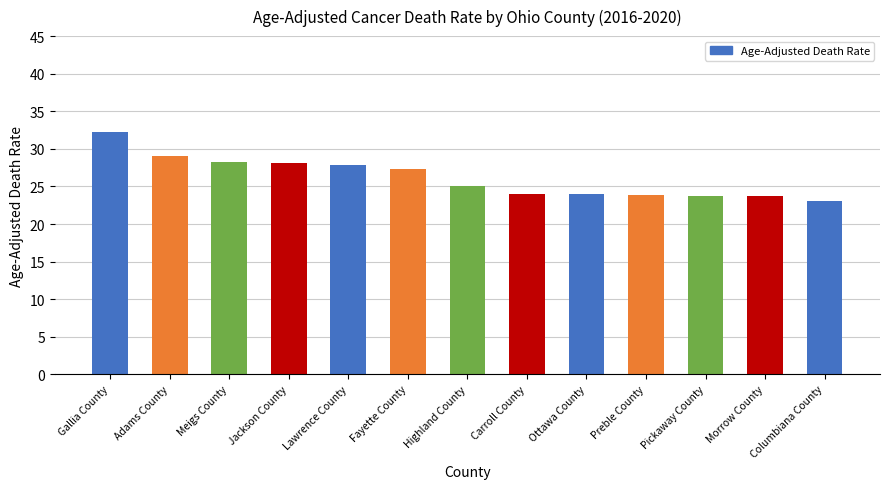

What is the difference between the maximum and second lowest values?

8.6